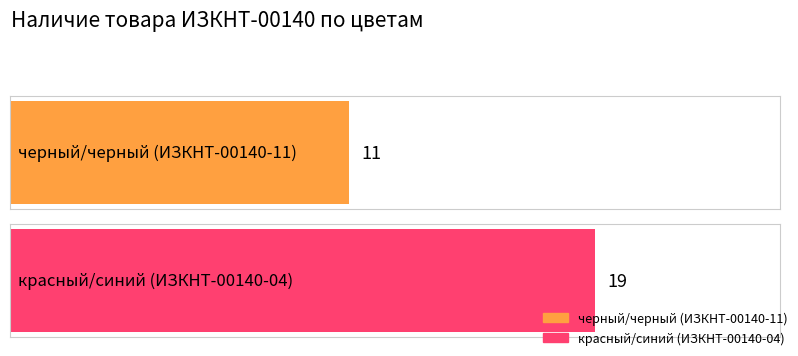

What is the sum of all values?

30